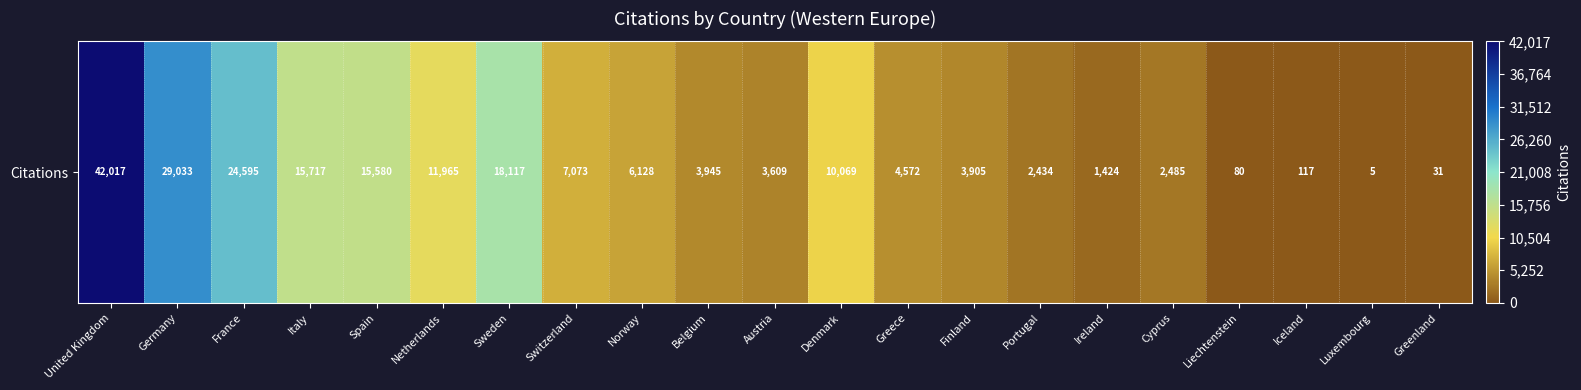

What is the difference between the values at Denmark and Greece?

5497